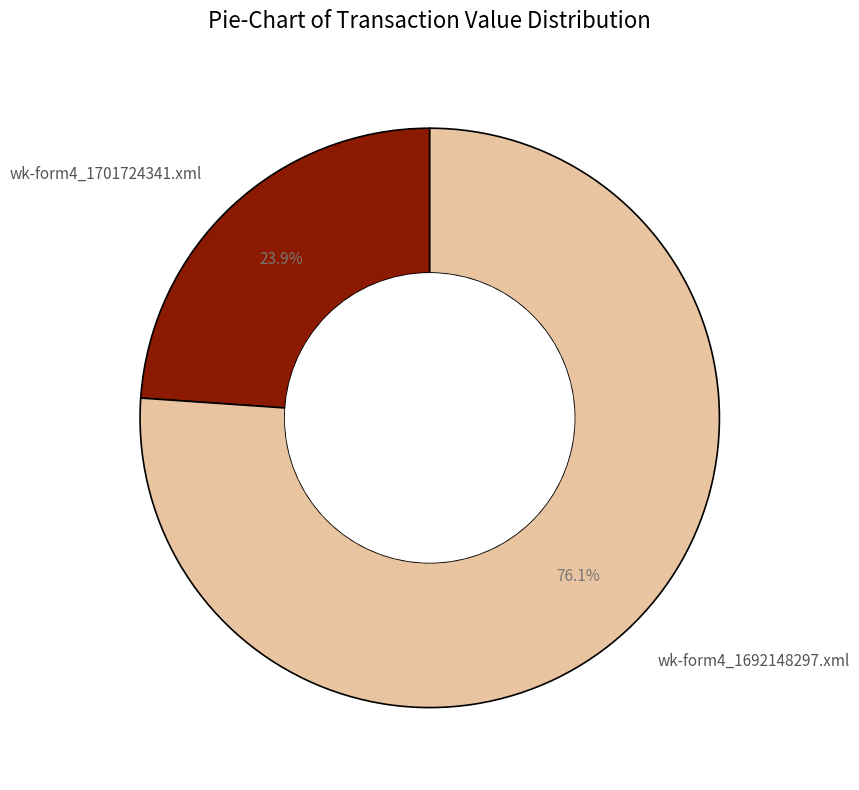

What percentage is the wk-form4_1701724341.xml slice, to the nearest percent?

24%